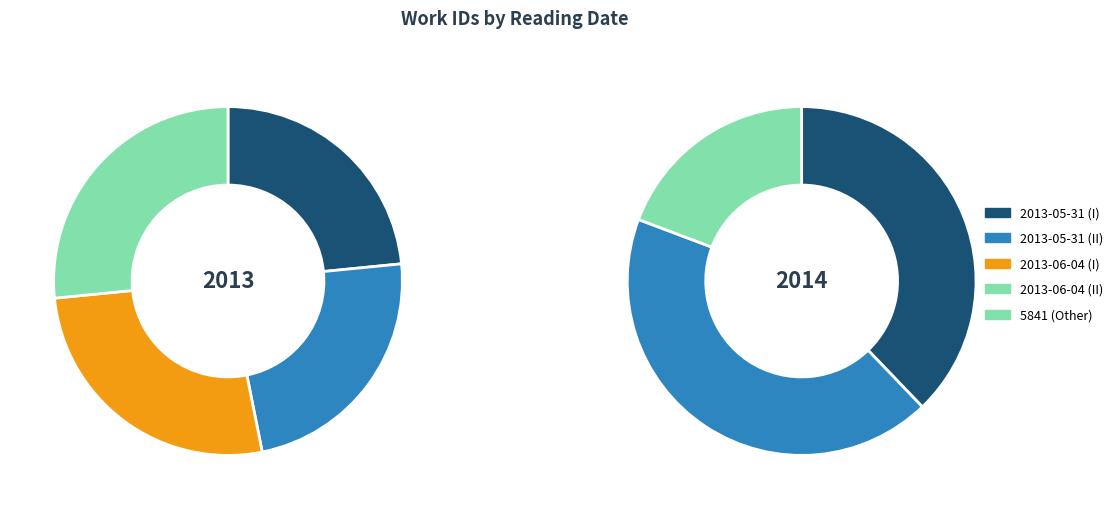

The 2013-05-31 (II) slice represents 28% of the pie. True or false?

False